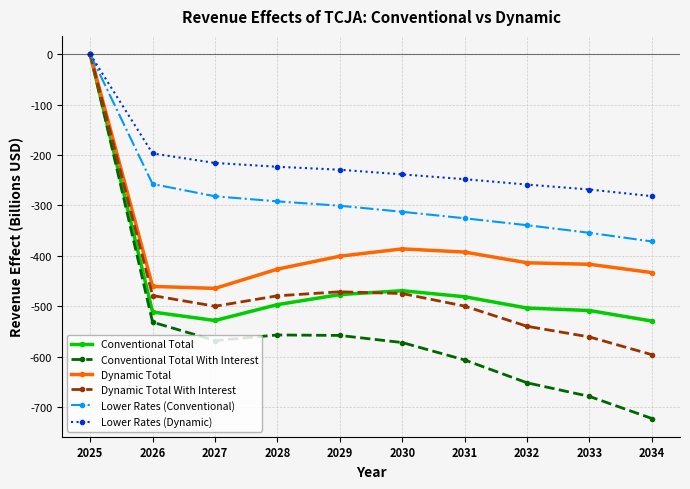

How many values in the Dynamic Total series exceed -413?

4